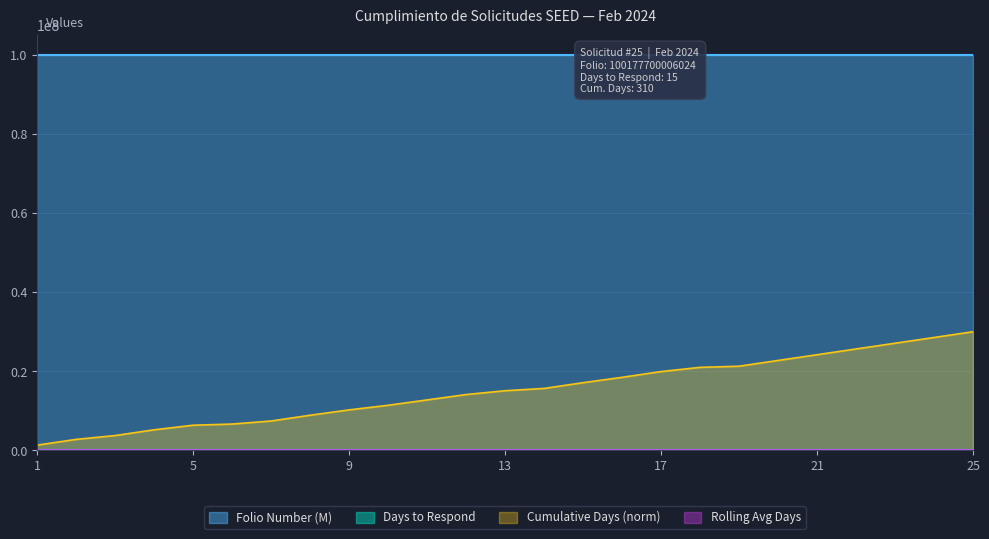

What value does the Days to Respond series have at 19?

3.0